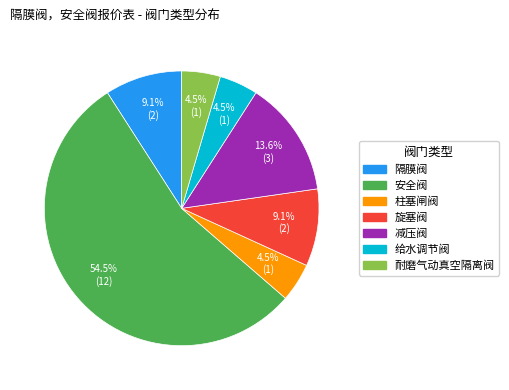

To the nearest percent, what is the difference between the largest and smallest slice percentages?

50%